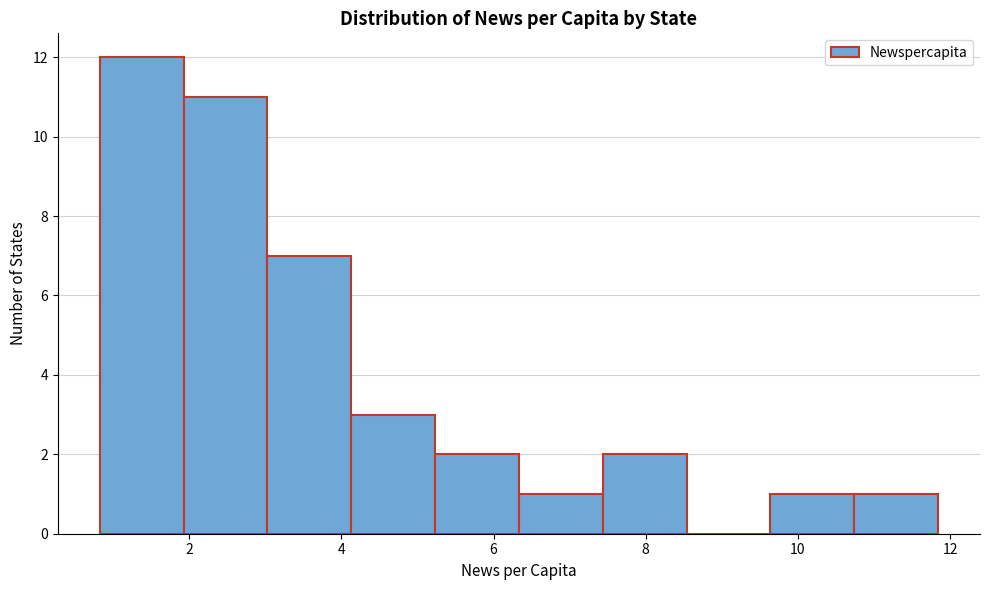

Over which range of the x-axis is the bar tallest?

0.8 to 2.0